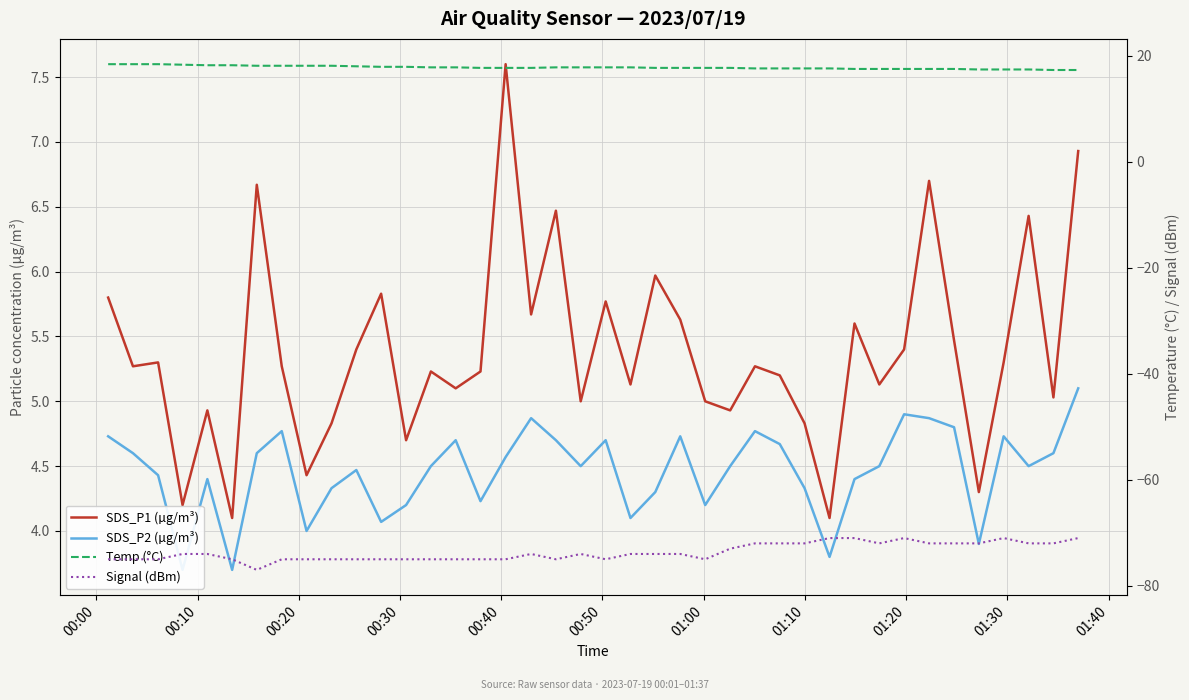

At how many categories does at least one series exceed -16?

40